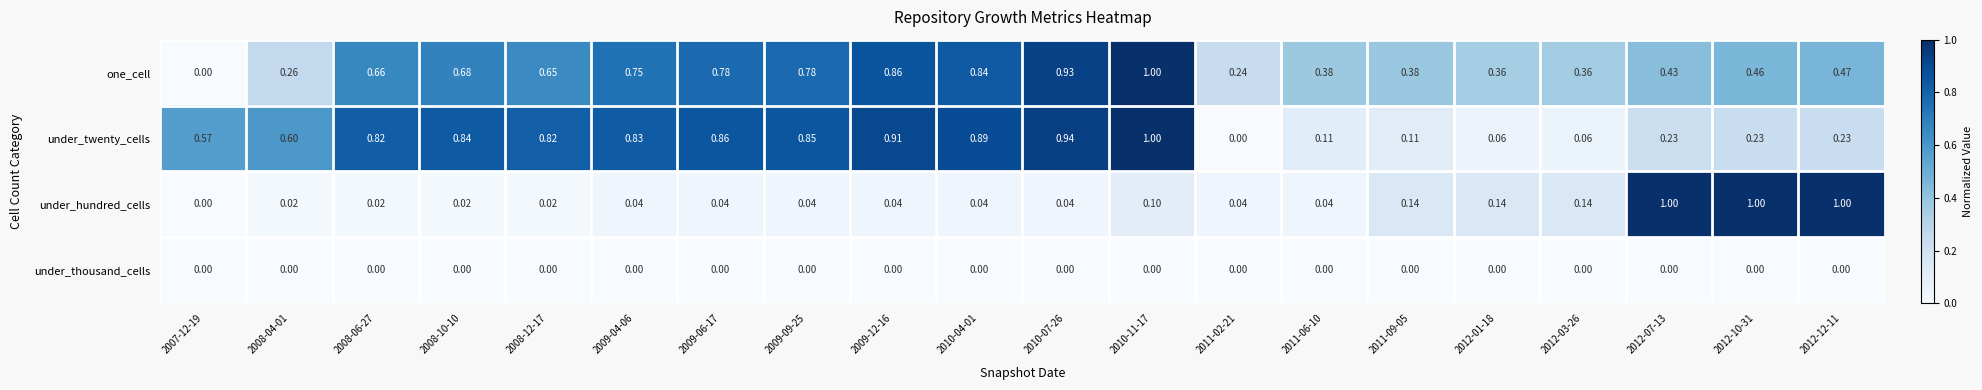

Between 2009-12-16 and 2012-03-26, which series saw the biggest shift?

under_twenty_cells